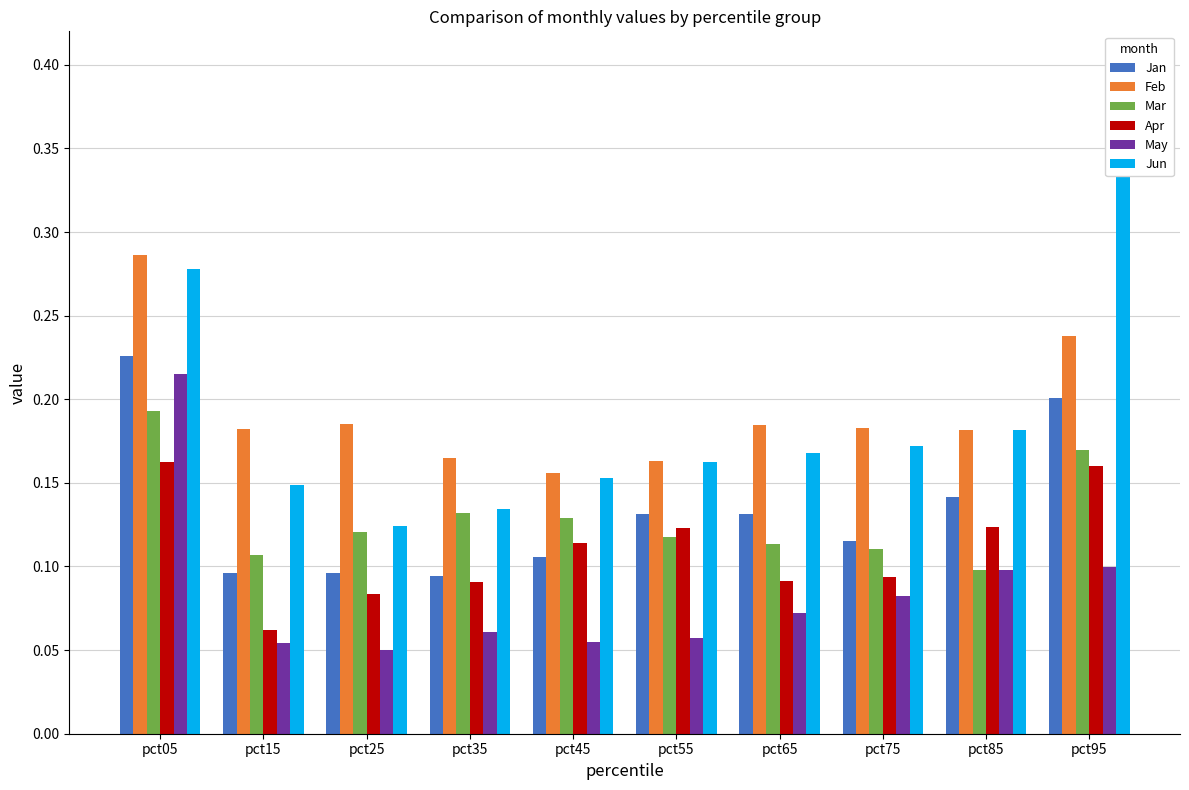

Rank the series by their maximum value, from highest to lowest.

Jun, Feb, Jan, May, Mar, Apr